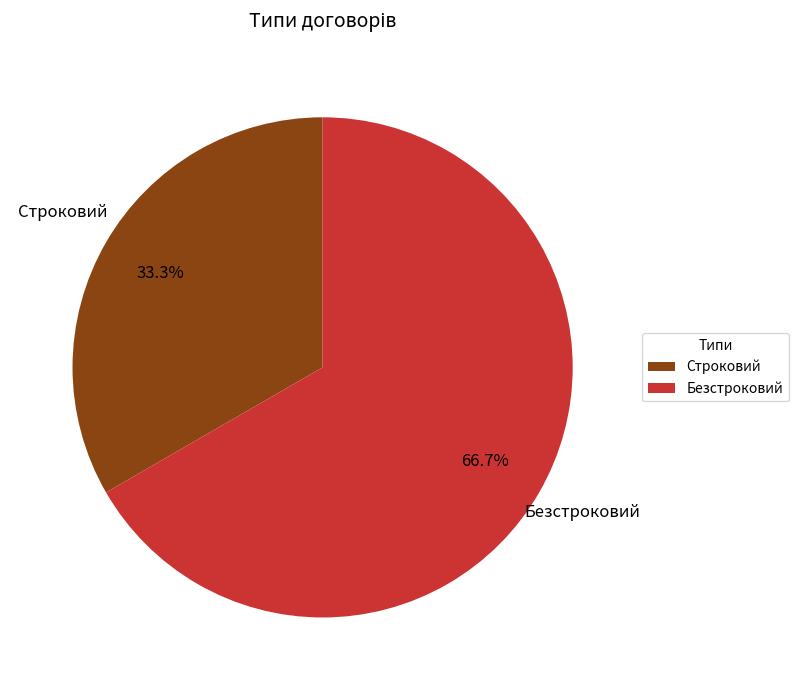

To the nearest percent, what portion does Безстроковий represent?

67%